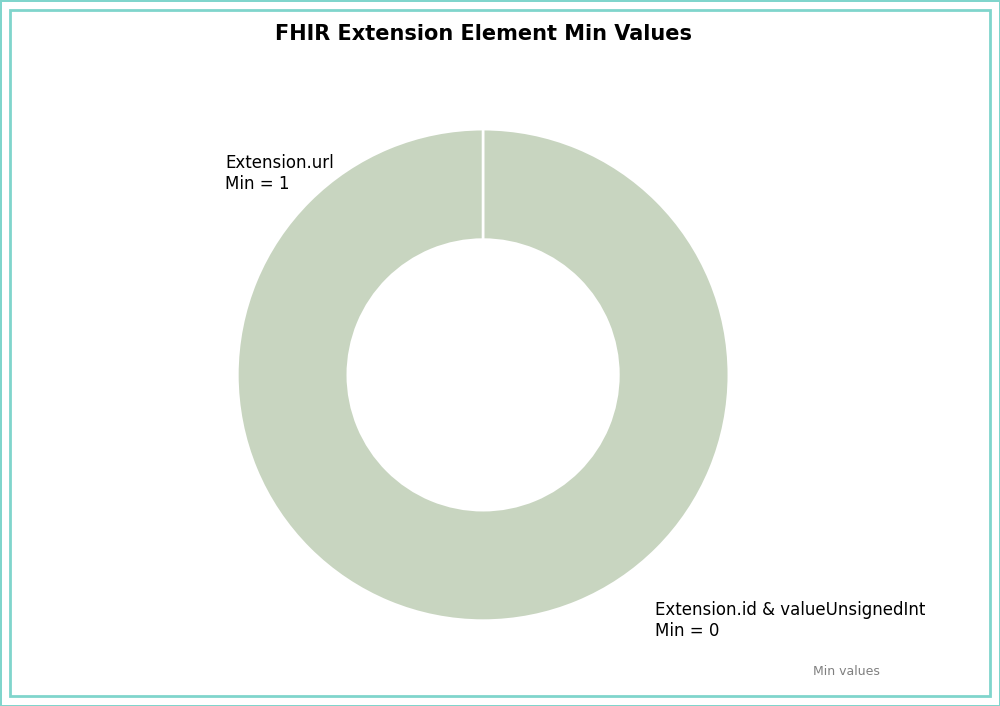

True or false: Extension.id accounts for 6% of the total.

False